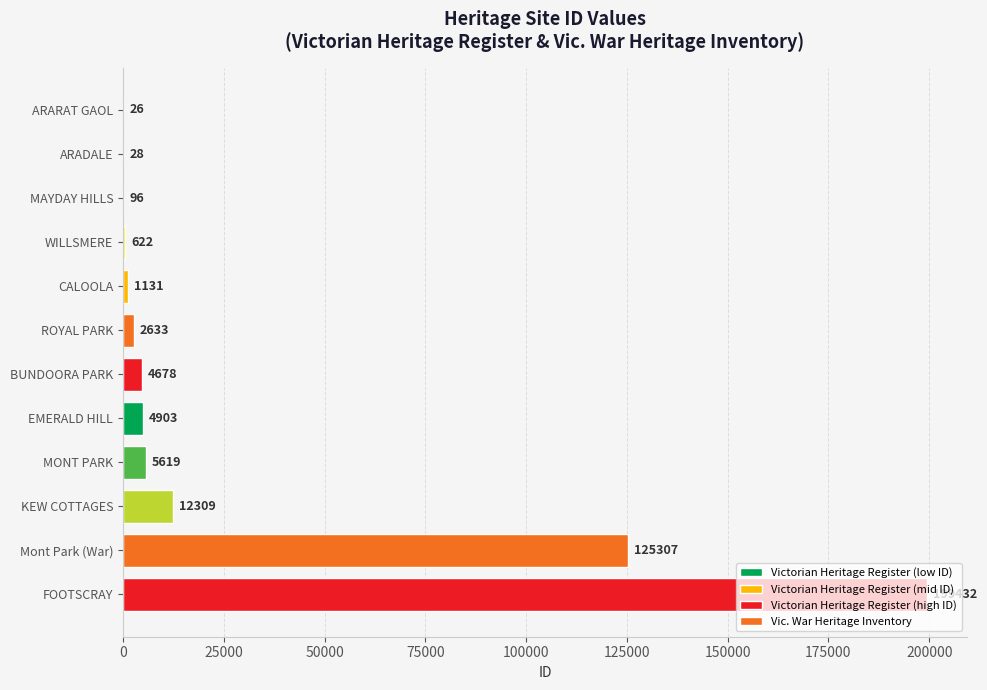

What value does the data have at EMERALD HILL, to the nearest 10?

4900